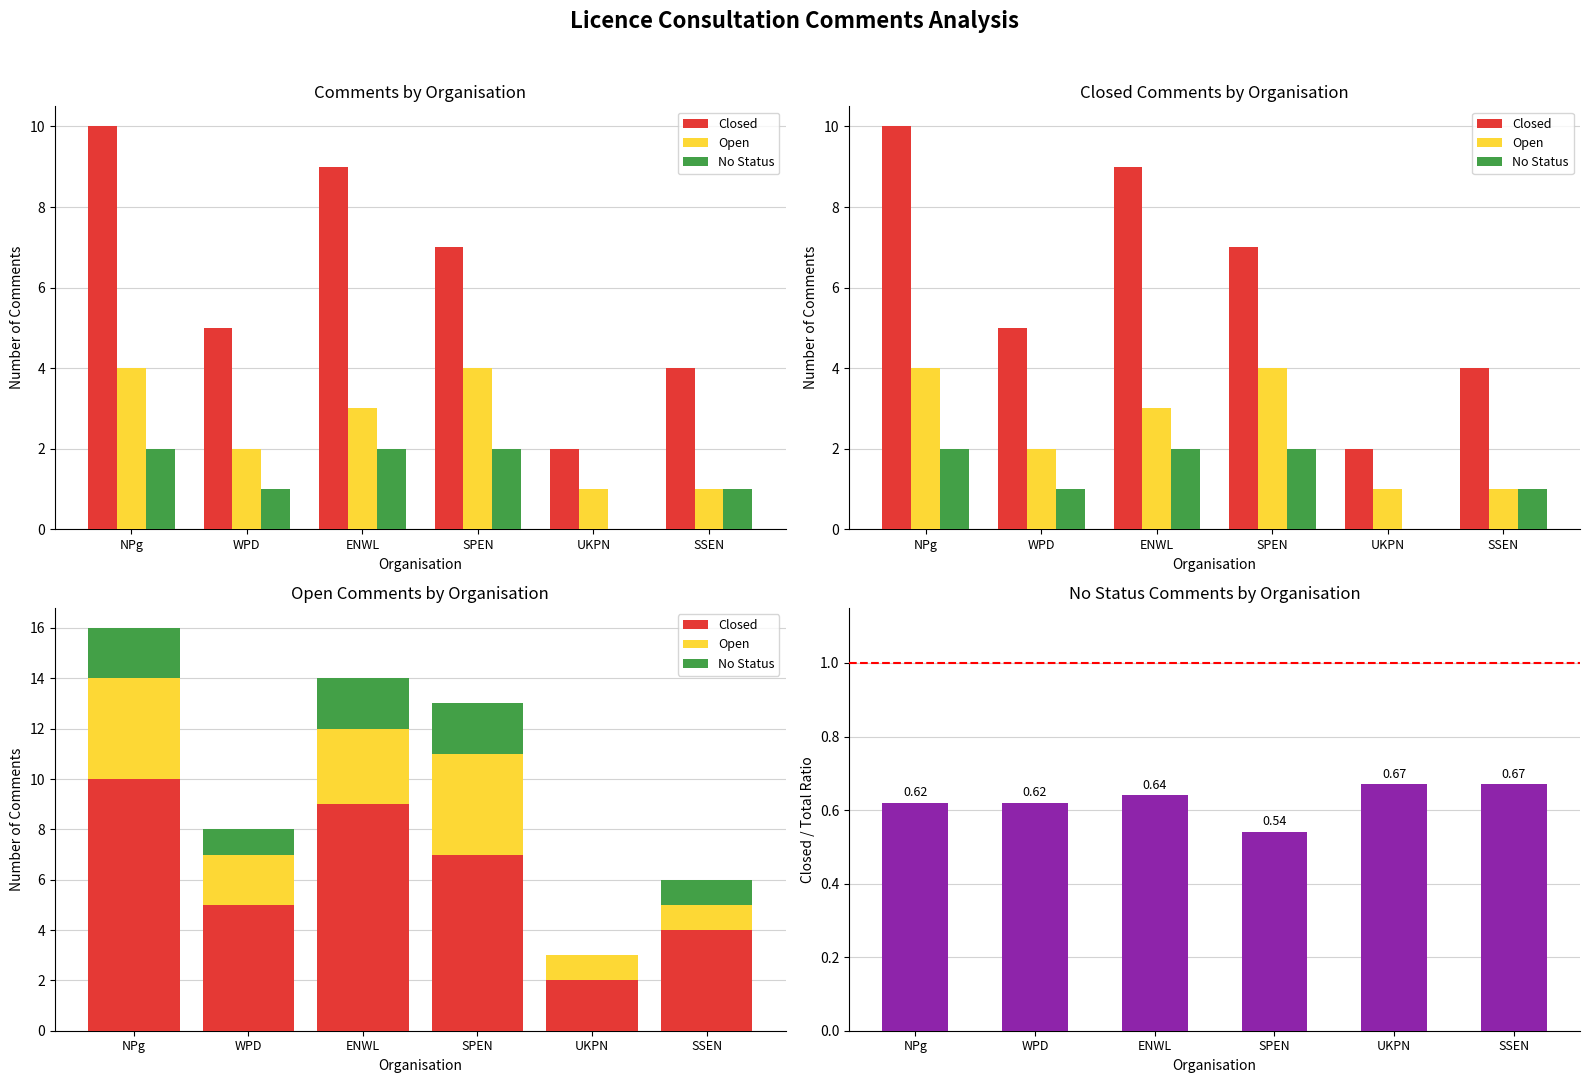

Count the number of categories in the chart.

6